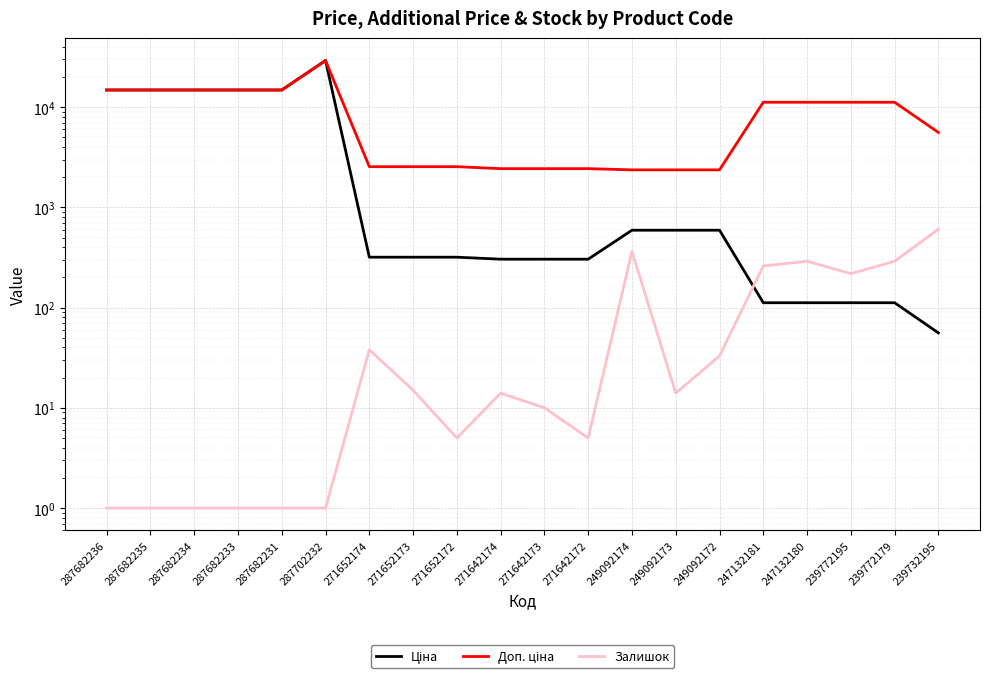

What is the lowest value of the Залишок series?

1.0